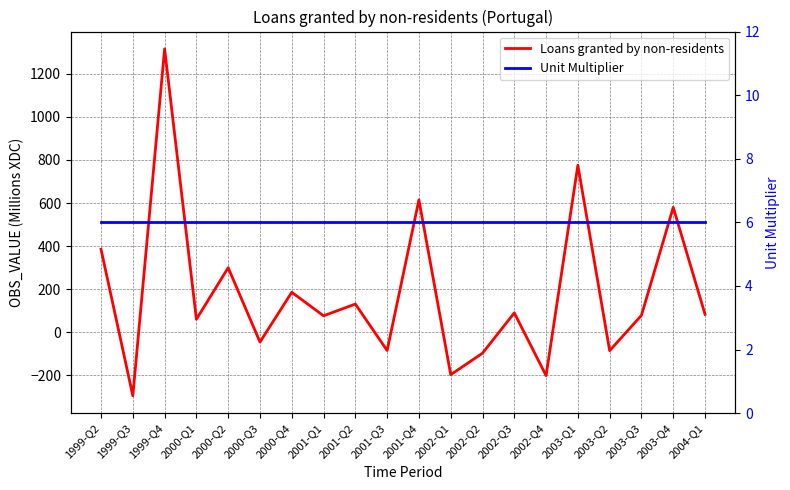

Which label corresponds to the largest value in the chart?

1999-Q4